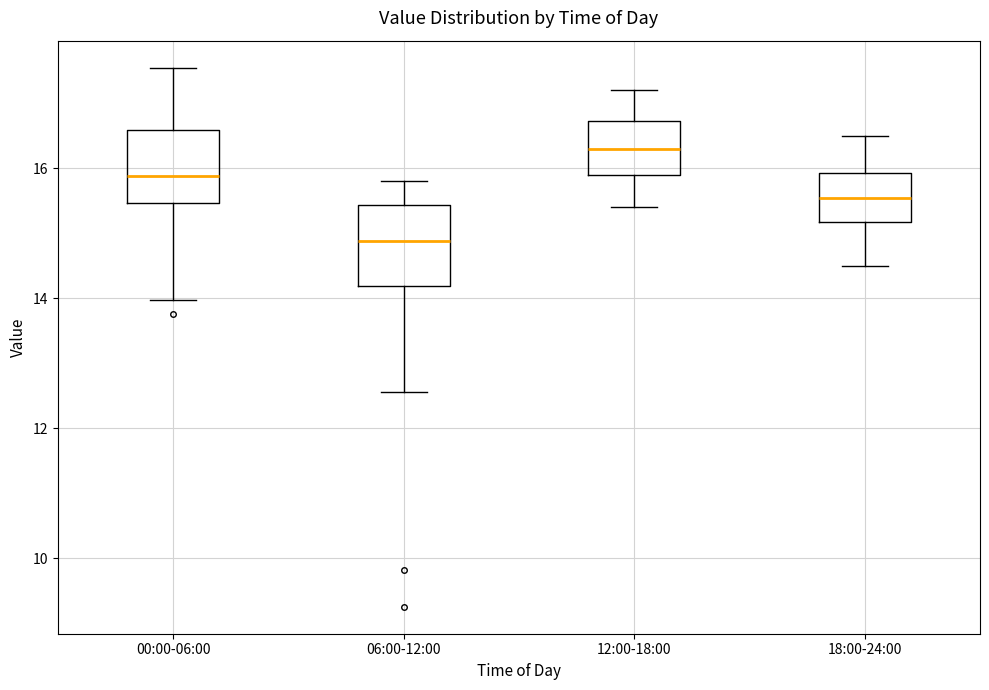

Which box has the highest median line?

12:00-18:00